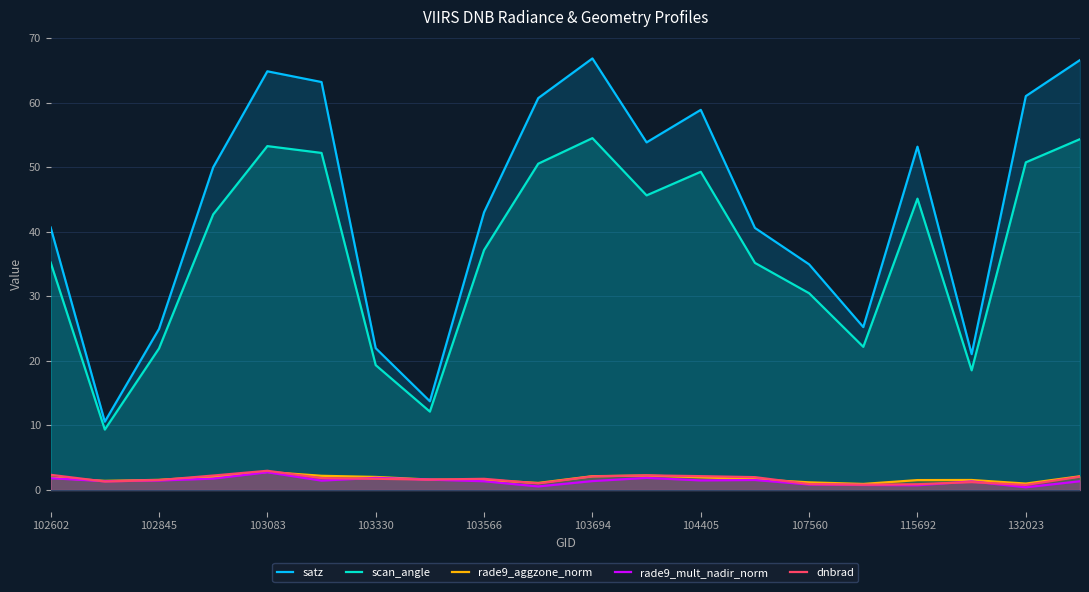

At how many categories does at least one series exceed 20?

18